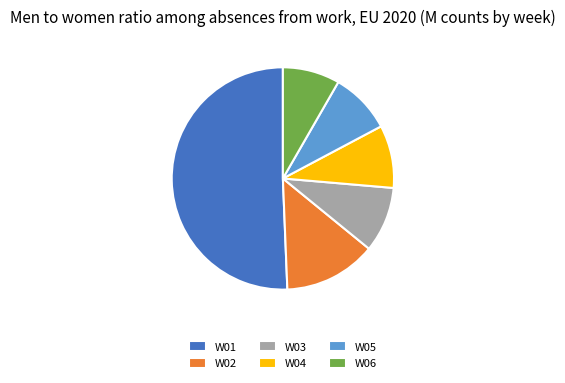

Is it true that W05 is 9% of the pie?

True